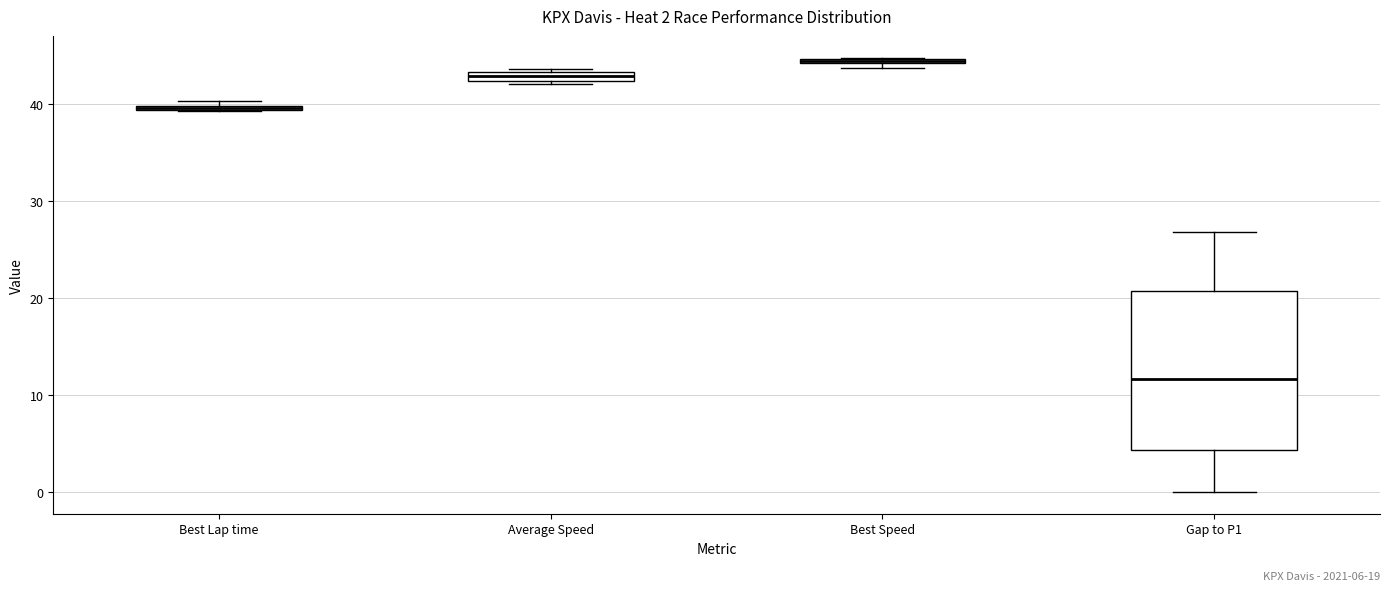

Which box is the tallest, from its lower edge to its upper edge?

Gap to P1